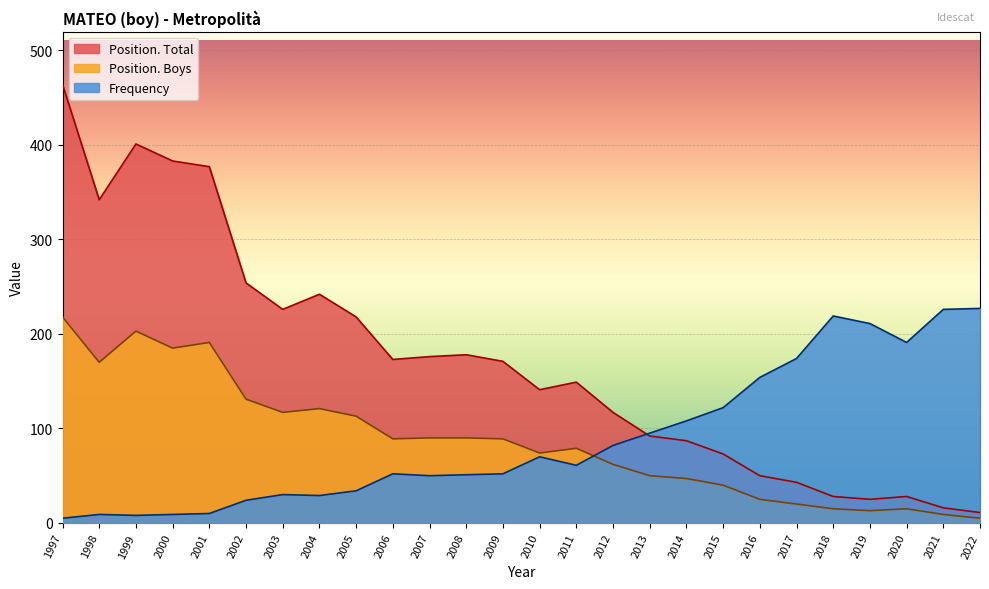

What are all the series names shown in the legend?

Position. Total, Position. Boys, Frequency